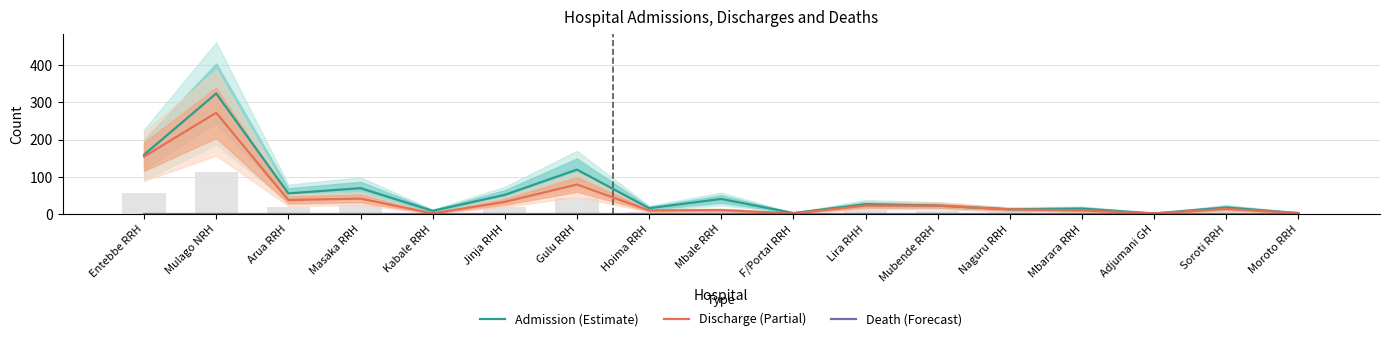

What is the label of the 2nd bar from the left?

Mulago NRH